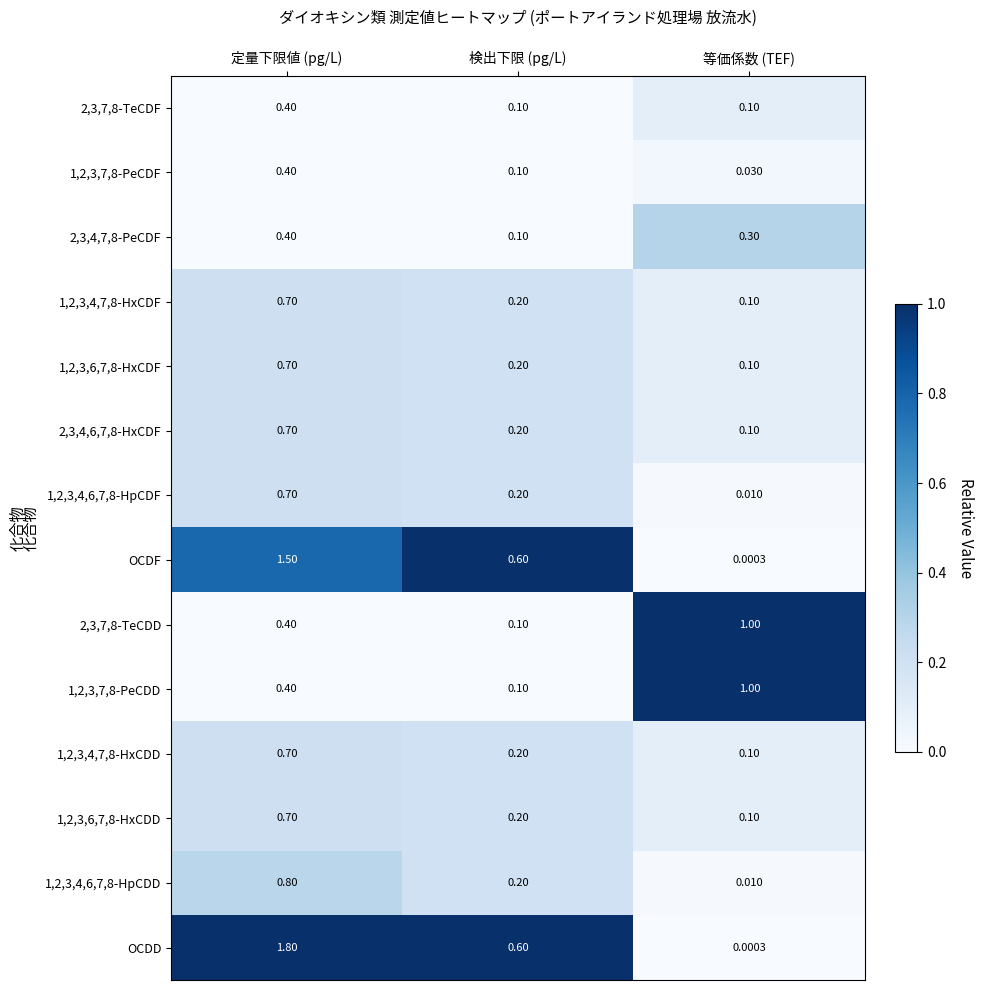

Which series changed the most between 定量下限値 (pg/L) and 検出下限 (pg/L)?

OCDD